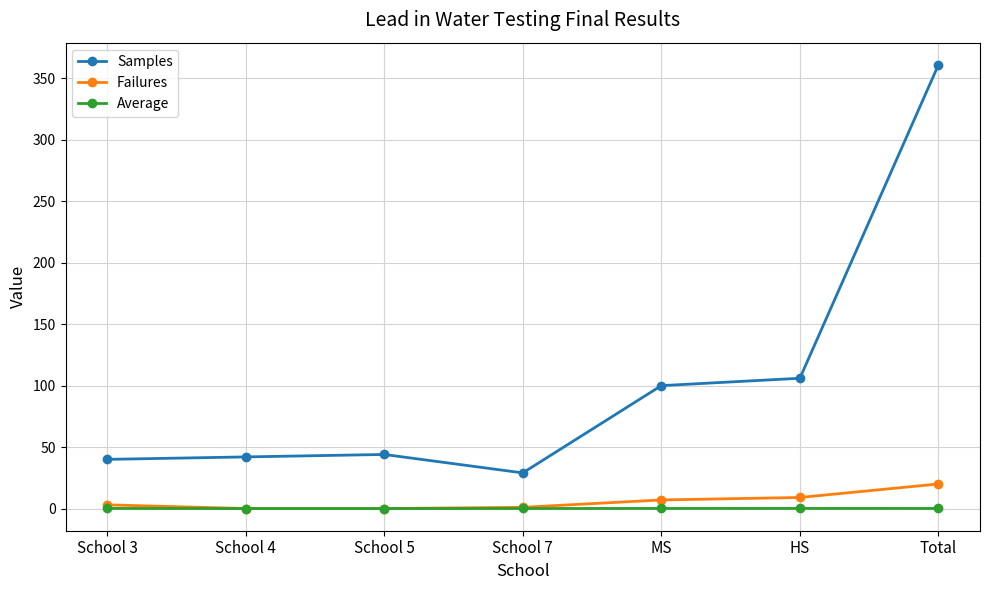

What is the label of the 1st point from the left?

School 3